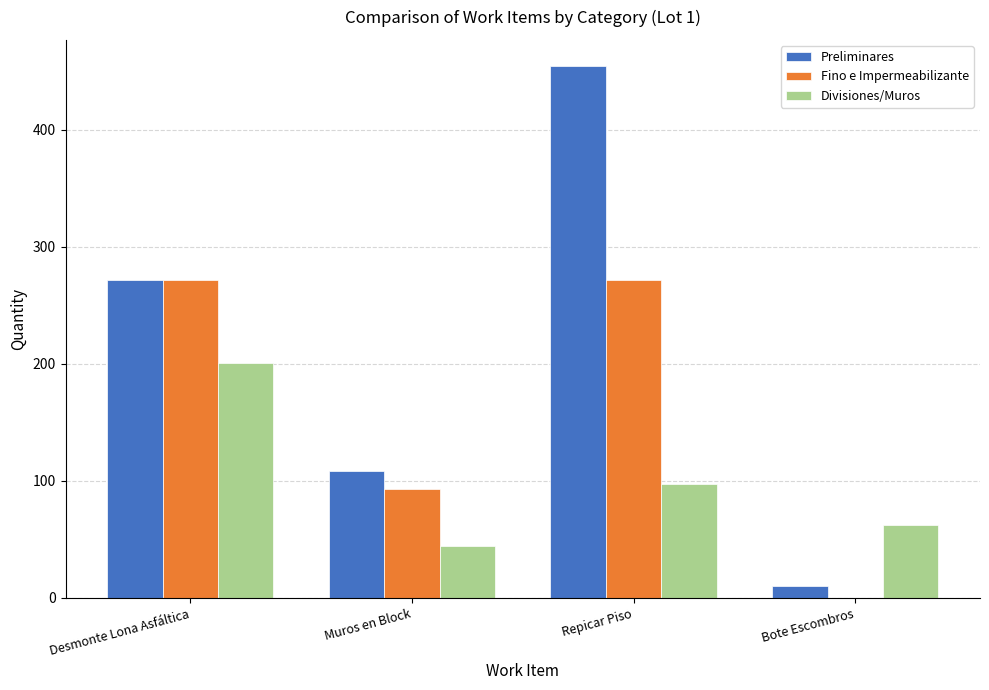

Reading left to right, what are all the values shown in this chart?

Preliminares: 271.3	108.3	453.9	10.0
Fino e Impermeabilizante: 271.3	93.0	271.3	0.0
Divisiones/Muros: 200.5	44.8	97.3	62.7